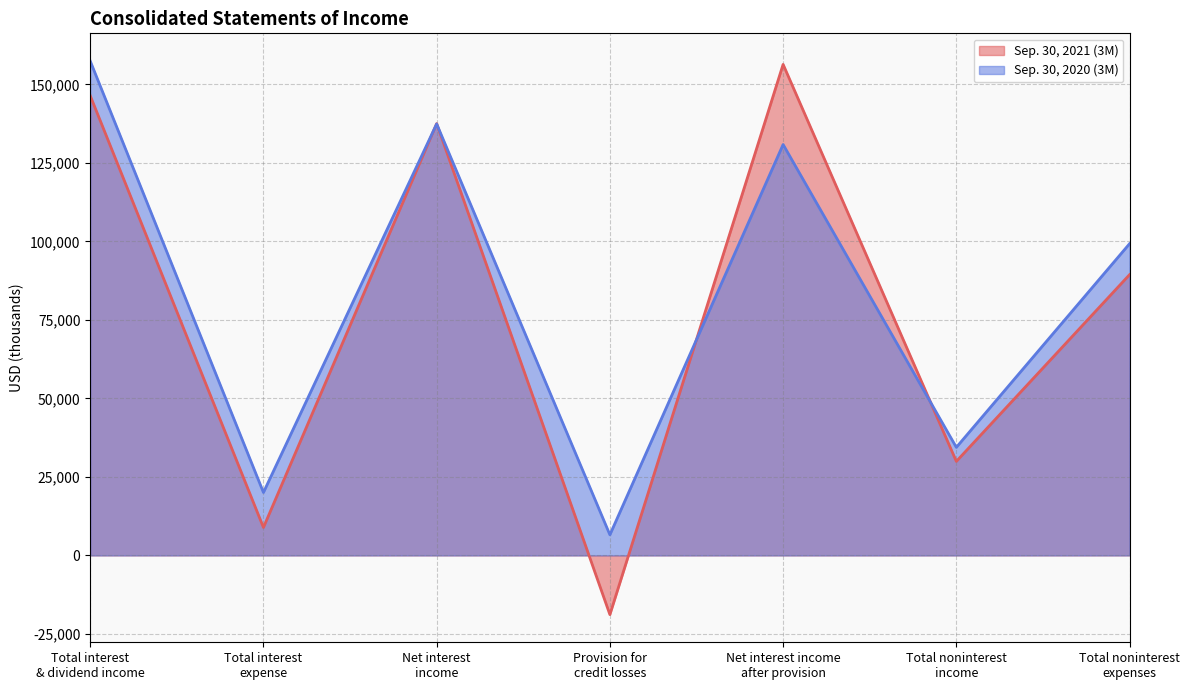

What is the difference between the highest and lowest values at Provision for
credit losses?

25408